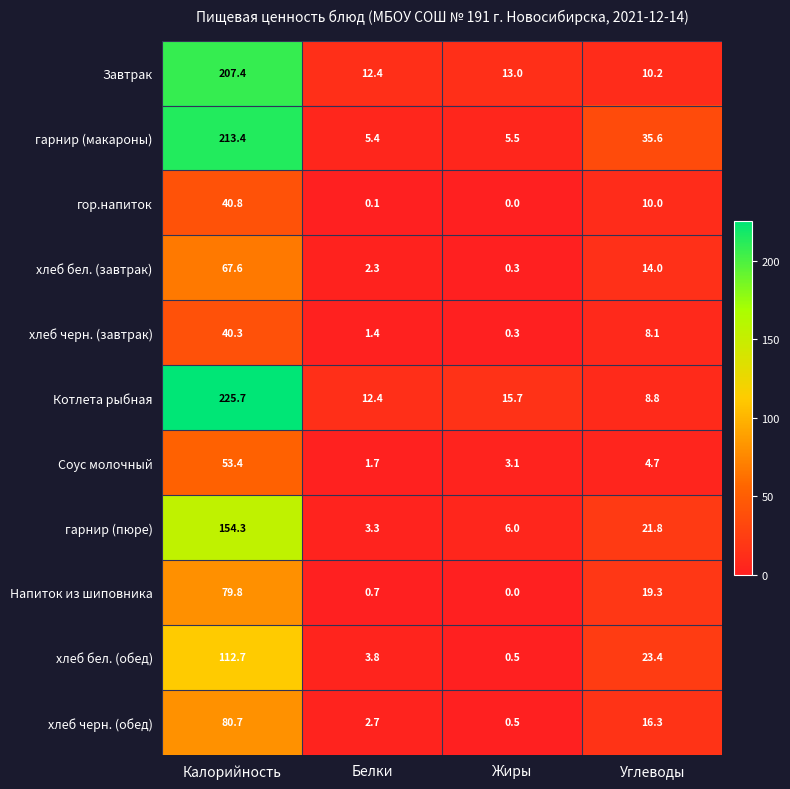

How many values in the гарнир (пюре) series are below 21?

2